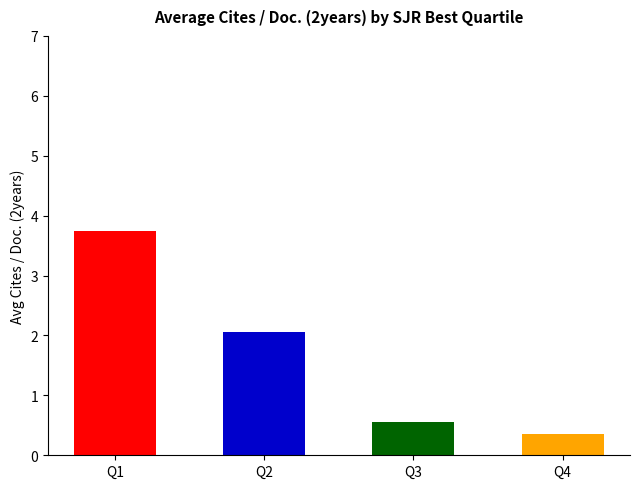

What is the average value?

1.7